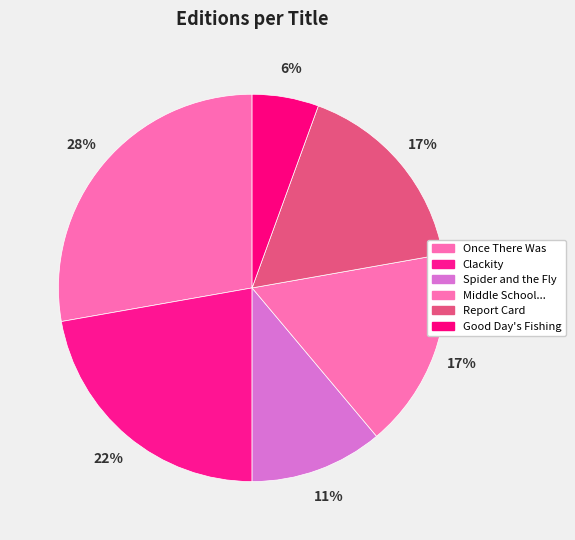

Rank the categories by value from highest to lowest.

Once There Was, Clackity, Middle School Is Worse Than Meatloaf, Report Card, Spider and the Fly, Good Day's Fishing